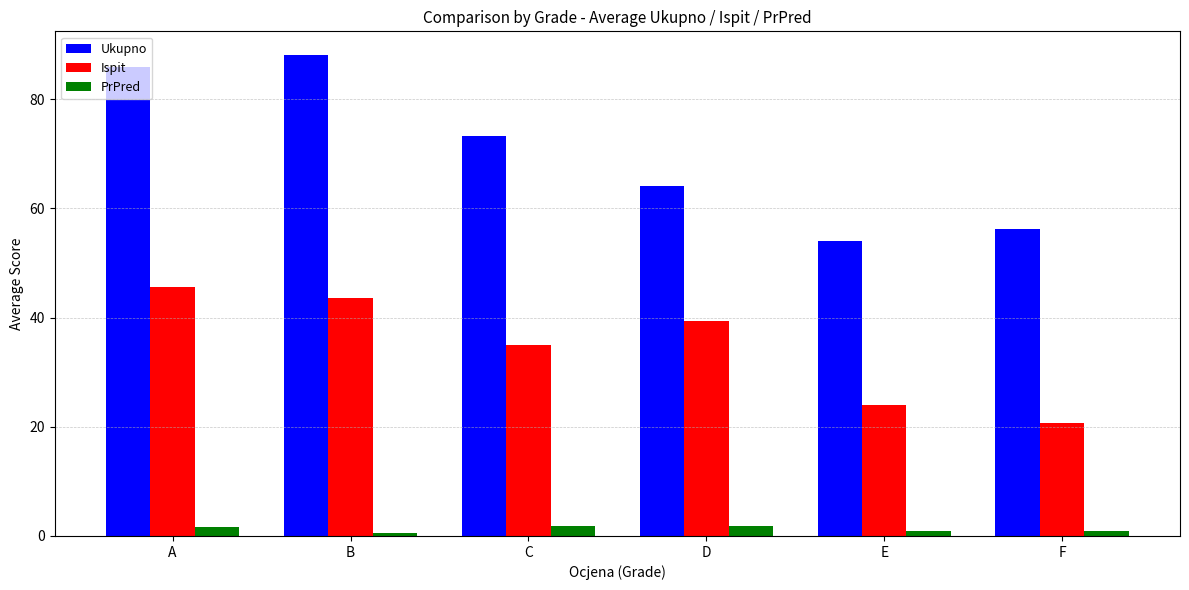

What is the difference between the Ukupno values at A and D?

21.6